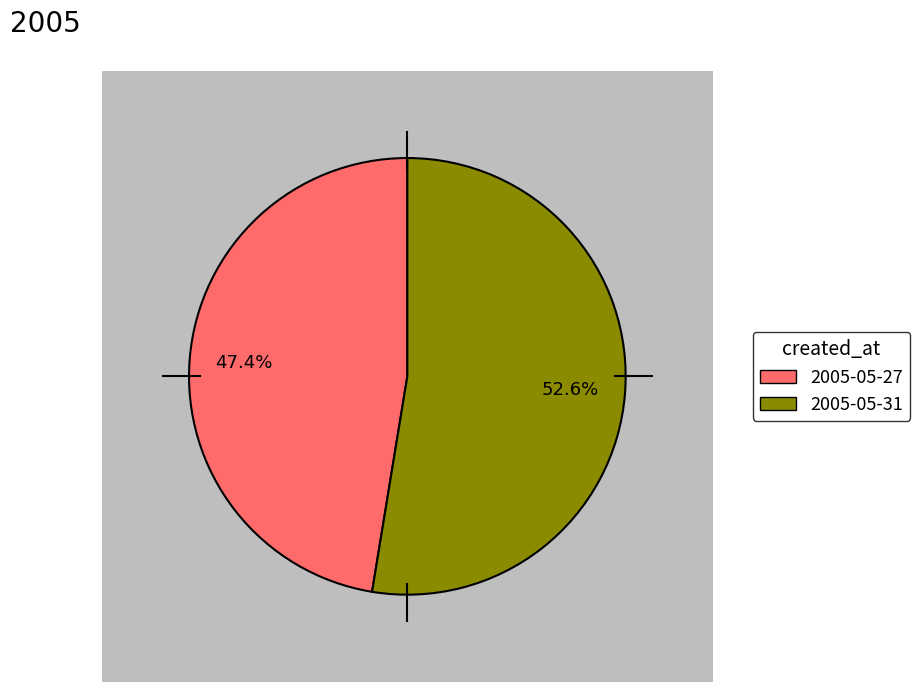

What is the change in value from 2005-05-27 to 2005-05-31?

+507